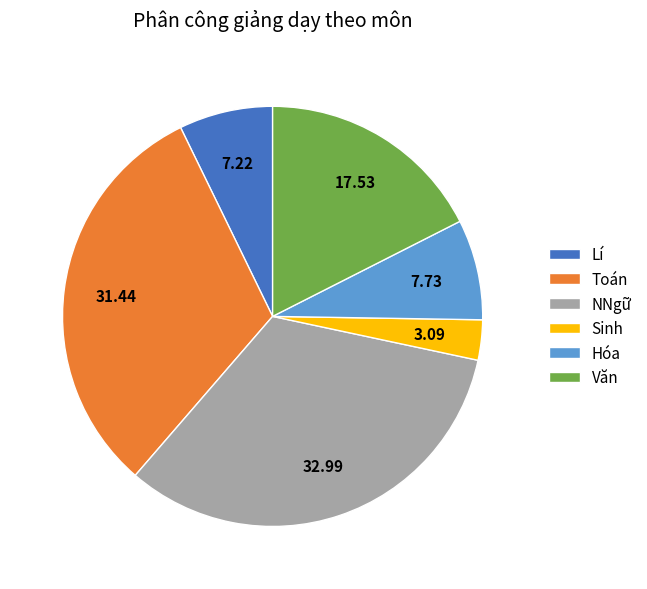

Which slice is the largest?

NNgữ